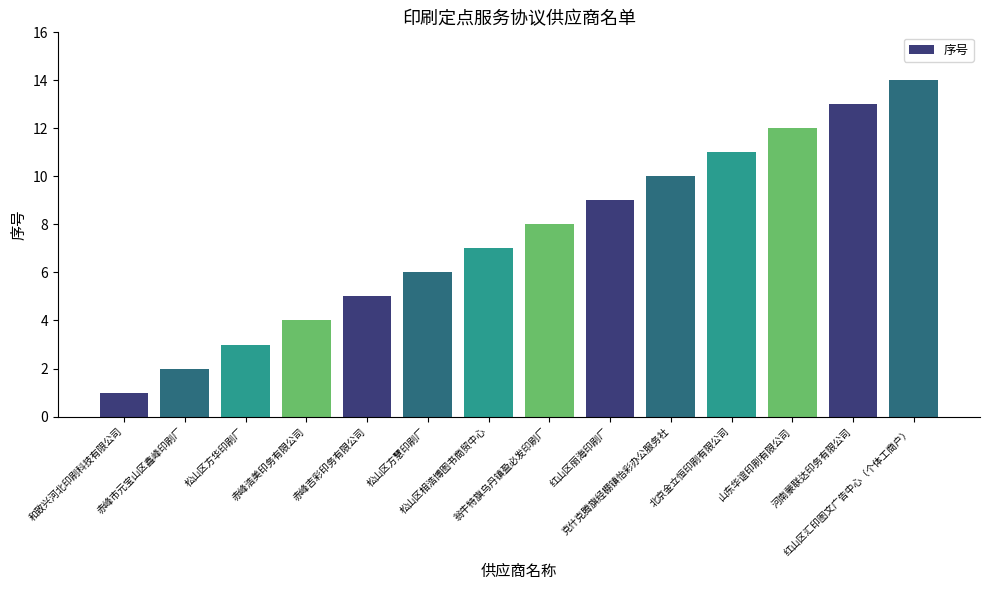

What is the ratio of the value at 克什克腾旗经棚镇怡彩办公服务社 to the value at 赤峰浩美印务有限公司?

2.5